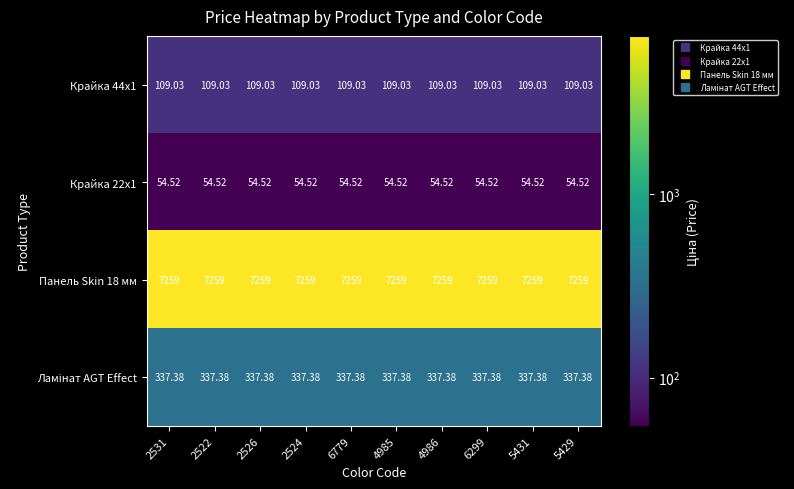

Is the value of Крайка 22x1 at 2531 greater than the value of Крайка 44x1 at 6299?

No